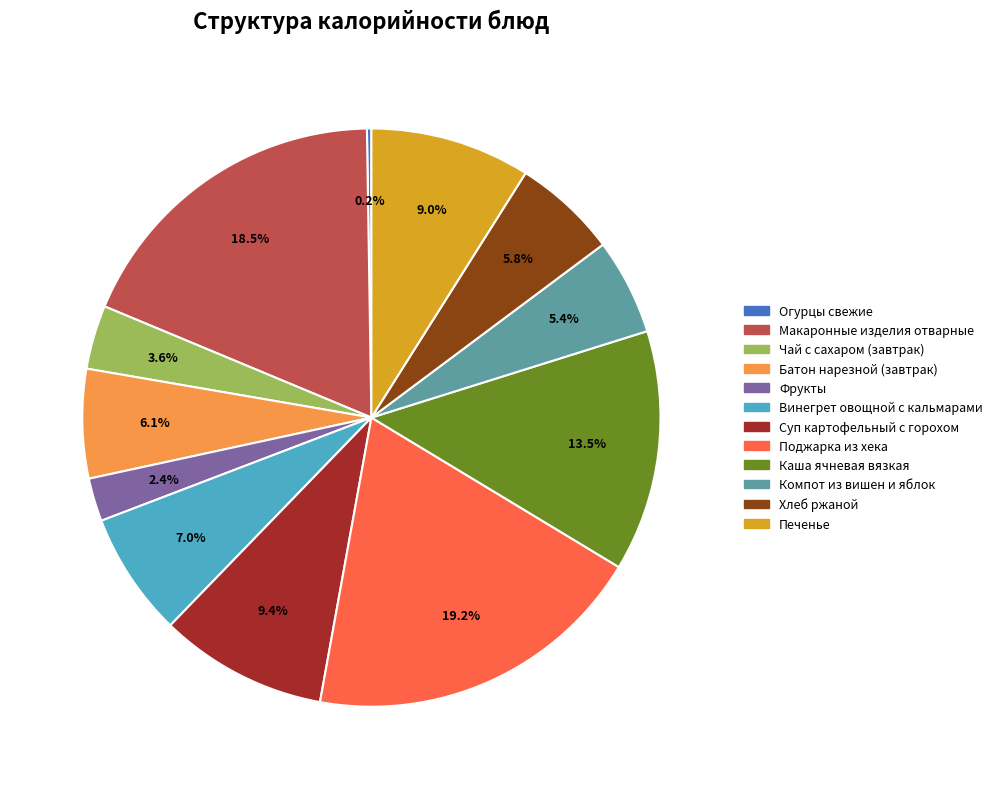

To the nearest percent, what percentage of the pie is Суп картофельный с горохом?

9%